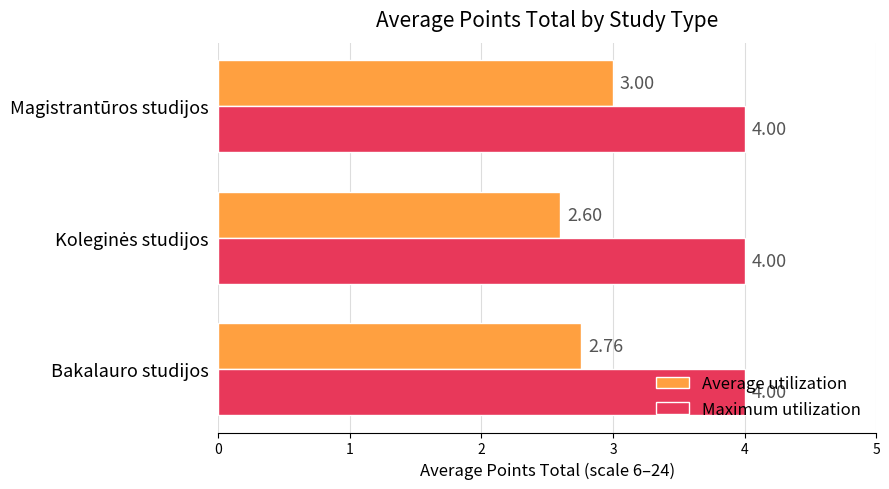

What is the difference between the highest and lowest values at Bakalauro studijos?

1.2